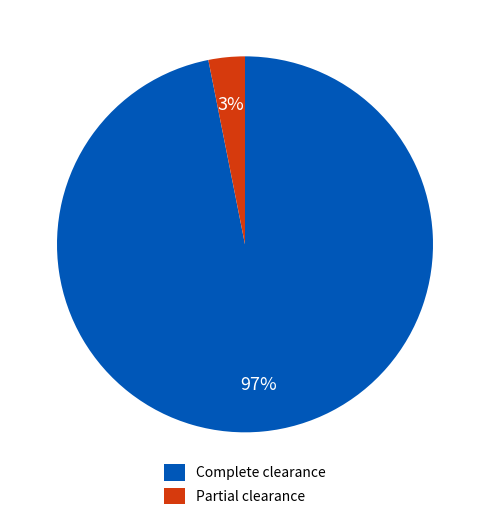

The Complete clearance slice represents 97% of the pie. True or false?

True